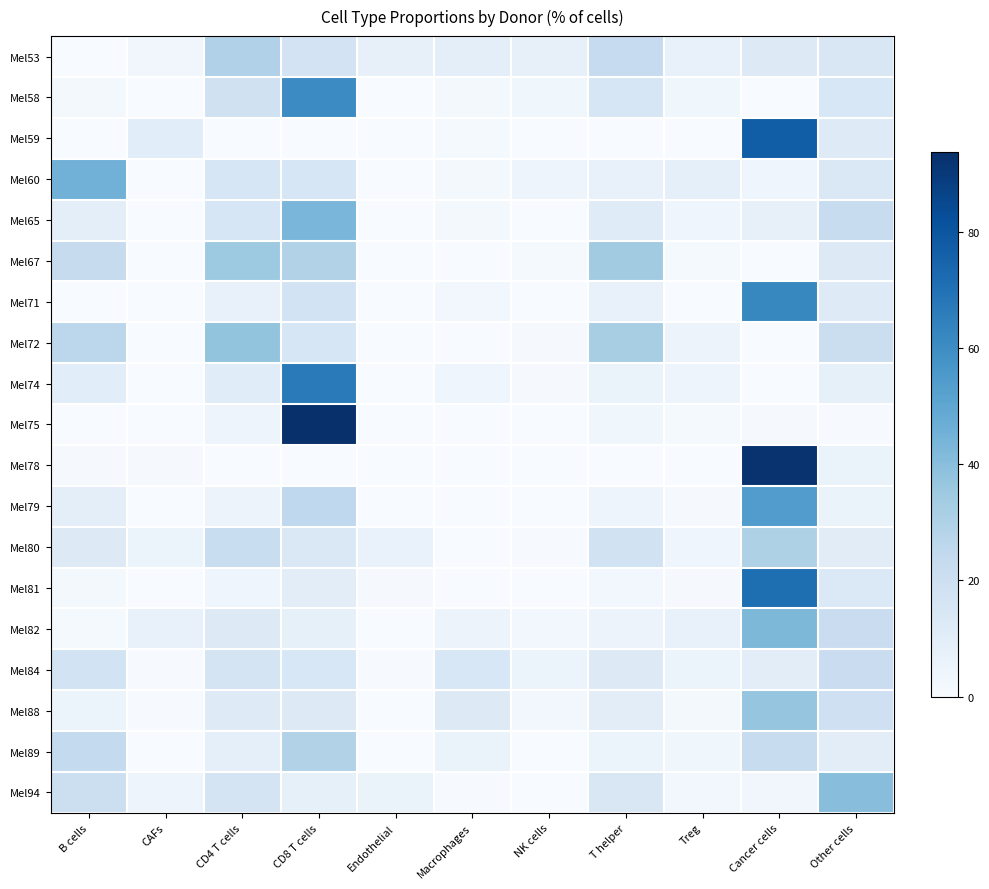

Reading left to right, transcribe all the data shown in this chart.

Mel53: B cells=0.0	CAFs=3.0	CD4 T cells=29.9	CD8 T cells=17.2	Endothelial=7.5	Macrophages=9.0	NK cells=7.5	T helper=23.1	Treg=6.7	Cancer cells=11.9	Other cells=14.2
Mel58: B cells=1.7	CAFs=0.0	CD4 T cells=18.5	CD8 T cells=60.5	Endothelial=0.0	Macrophages=1.7	NK cells=3.4	T helper=15.1	Treg=3.4	Cancer cells=0.0	Other cells=14.3
Mel59: B cells=0.0	CAFs=10.0	CD4 T cells=0.0	CD8 T cells=0.0	Endothelial=0.0	Macrophages=1.4	NK cells=0.0	T helper=0.0	Treg=0.0	Cancer cells=77.1	Other cells=11.4
Mel60: B cells=45.0	CAFs=0.0	CD4 T cells=15.2	CD8 T cells=15.2	Endothelial=0.0	Macrophages=1.9	NK cells=4.7	T helper=7.1	Treg=8.1	Cancer cells=4.3	Other cells=13.7
Mel65: B cells=9.4	CAFs=0.0	CD4 T cells=15.1	CD8 T cells=43.4	Endothelial=0.0	Macrophages=1.9	NK cells=0.0	T helper=11.3	Treg=3.8	Cancer cells=7.5	Other cells=22.6
Mel67: B cells=22.9	CAFs=0.0	CD4 T cells=34.9	CD8 T cells=28.9	Endothelial=0.0	Macrophages=0.0	NK cells=1.2	T helper=33.7	Treg=1.2	Cancer cells=0.0	Other cells=12.1
Mel71: B cells=0.0	CAFs=0.0	CD4 T cells=6.9	CD8 T cells=17.2	Endothelial=0.0	Macrophages=2.3	NK cells=0.0	T helper=6.9	Treg=0.0	Cancer cells=62.1	Other cells=11.5
Mel72: B cells=26.1	CAFs=0.0	CD4 T cells=37.3	CD8 T cells=14.9	Endothelial=0.0	Macrophages=0.0	NK cells=0.8	T helper=32.1	Treg=5.2	Cancer cells=0.0	Other cells=20.9
Mel74: B cells=10.1	CAFs=0.0	CD4 T cells=10.8	CD8 T cells=66.7	Endothelial=0.0	Macrophages=3.9	NK cells=0.8	T helper=6.2	Treg=4.7	Cancer cells=0.0	Other cells=7.8
Mel75: B cells=0.0	CAFs=0.0	CD4 T cells=4.5	CD8 T cells=93.6	Endothelial=0.0	Macrophages=0.3	NK cells=0.0	T helper=3.3	Treg=1.2	Cancer cells=0.9	Other cells=0.6
Mel78: B cells=0.8	CAFs=0.8	CD4 T cells=0.0	CD8 T cells=0.0	Endothelial=0.0	Macrophages=0.0	NK cells=0.0	T helper=0.0	Treg=0.0	Cancer cells=92.3	Other cells=6.2
Mel79: B cells=9.0	CAFs=0.1	CD4 T cells=5.3	CD8 T cells=25.2	Endothelial=0.2	Macrophages=0.0	NK cells=0.1	T helper=4.5	Treg=0.8	Cancer cells=54.1	Other cells=5.9
Mel80: B cells=11.8	CAFs=4.8	CD4 T cells=21.9	CD8 T cells=13.5	Endothelial=6.5	Macrophages=0.0	NK cells=0.7	T helper=17.6	Treg=4.3	Cancer cells=30.1	Other cells=10.6
Mel81: B cells=1.6	CAFs=0.0	CD4 T cells=3.7	CD8 T cells=9.6	Endothelial=1.1	Macrophages=0.0	NK cells=0.0	T helper=2.7	Treg=1.1	Cancer cells=71.1	Other cells=12.8
Mel82: B cells=1.3	CAFs=6.7	CD4 T cells=12.0	CD8 T cells=8.0	Endothelial=0.0	Macrophages=5.3	NK cells=2.7	T helper=5.3	Treg=6.7	Cancer cells=42.7	Other cells=21.3
Mel84: B cells=17.2	CAFs=0.7	CD4 T cells=16.6	CD8 T cells=14.5	Endothelial=0.7	Macrophages=14.5	NK cells=4.8	T helper=11.7	Treg=4.8	Cancer cells=9.7	Other cells=21.4
Mel88: B cells=5.1	CAFs=0.6	CD4 T cells=11.4	CD8 T cells=11.8	Endothelial=0.0	Macrophages=12.1	NK cells=2.9	T helper=9.5	Treg=1.9	Cancer cells=37.1	Other cells=19.1
Mel89: B cells=24.1	CAFs=0.0	CD4 T cells=8.2	CD8 T cells=29.6	Endothelial=0.2	Macrophages=5.9	NK cells=0.2	T helper=4.8	Treg=3.4	Cancer cells=22.3	Other cells=9.6
Mel94: B cells=20.2	CAFs=4.8	CD4 T cells=16.8	CD8 T cells=7.9	Endothelial=6.0	Macrophages=0.6	NK cells=0.3	T helper=14.2	Treg=2.5	Cancer cells=3.2	Other cells=40.2